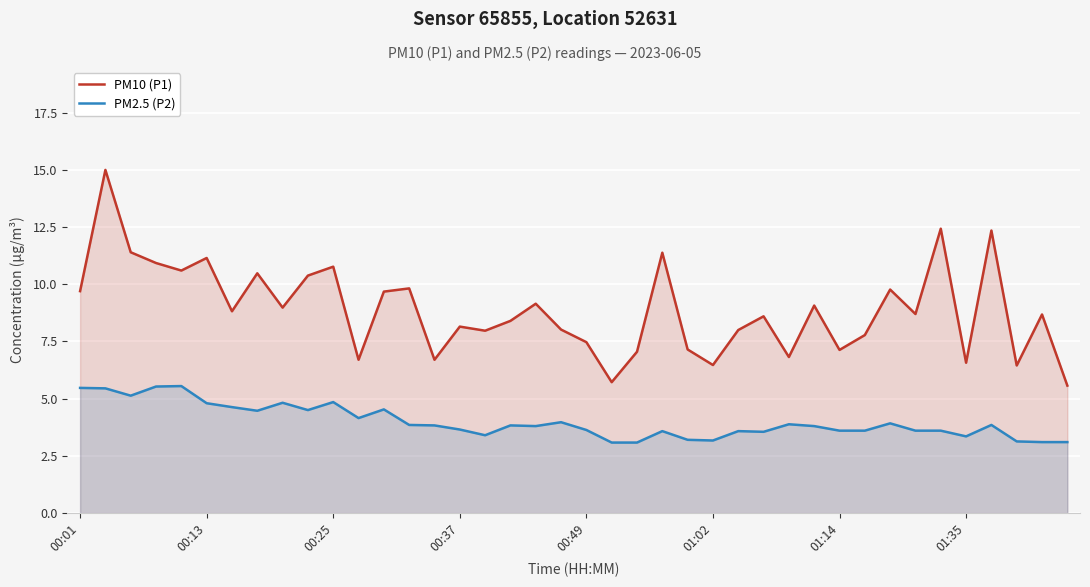

True or false: PM2.5 (P2) and PM10 (P1) intersect in this chart.

False